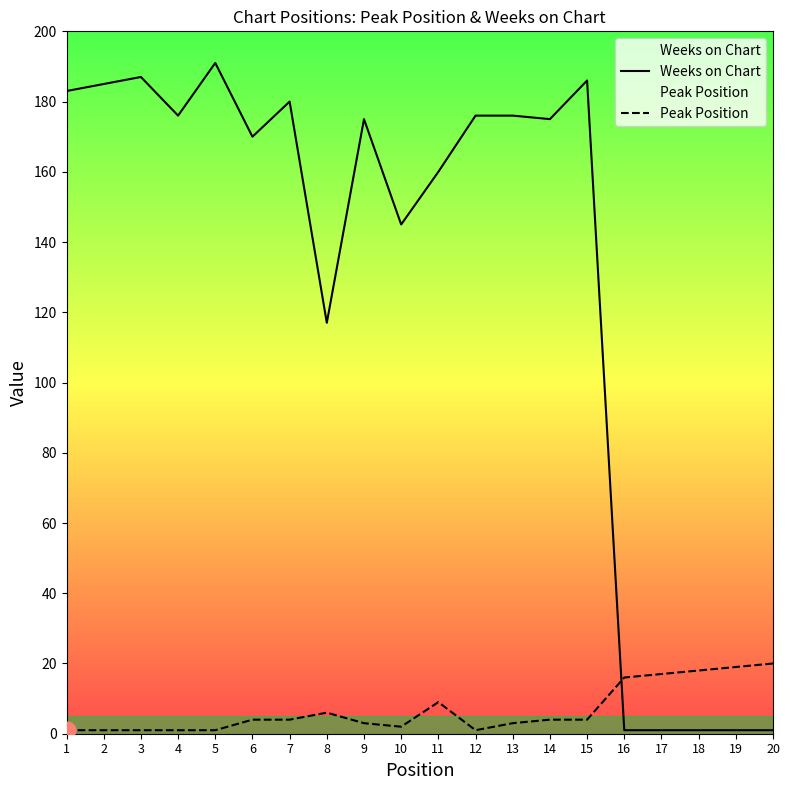

Reading right to left, transcribe all the data shown in this chart.

Weeks on Chart: 1	1	1	1	1	186	175	176	176	160	145	175	117	180	170	191	176	187	185	183
Peak Position: 20	19	18	17	16	4	4	3	1	9	2	3	6	4	4	1	1	1	1	1